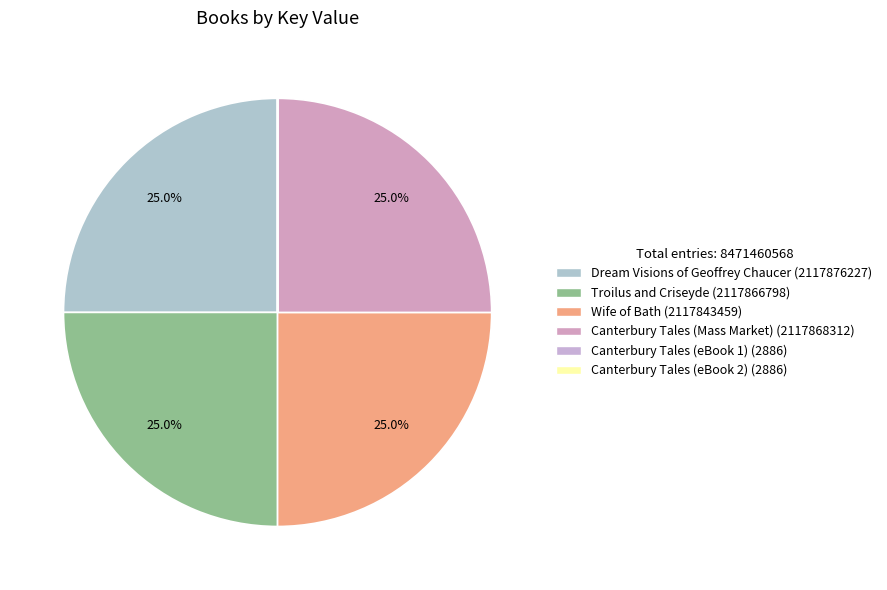

Which slice is the largest?

Dream Visions of Geoffrey Chaucer